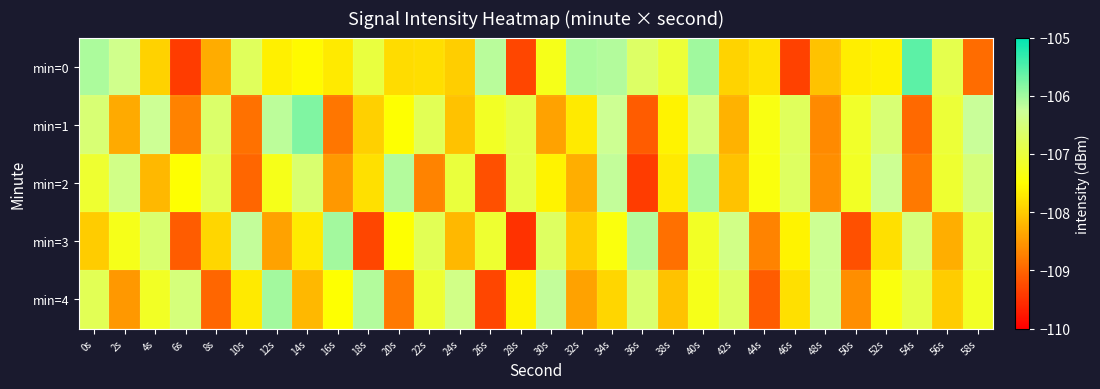

At how many categories does at least one series exceed -107?

27